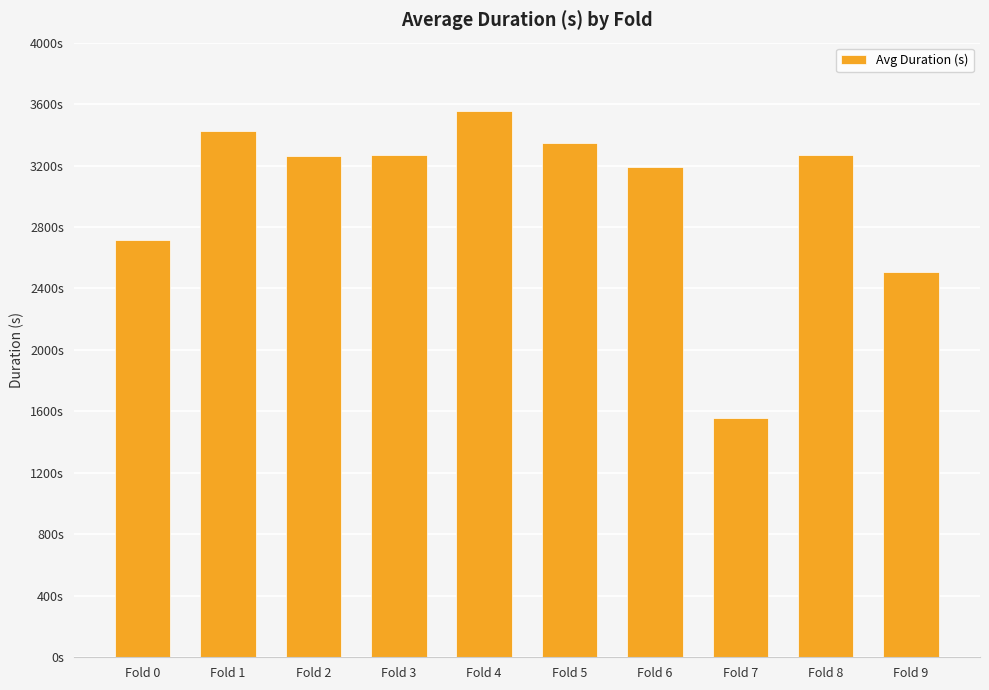

What is the sum of the values at Fold 3 and Fold 0?

5979.6